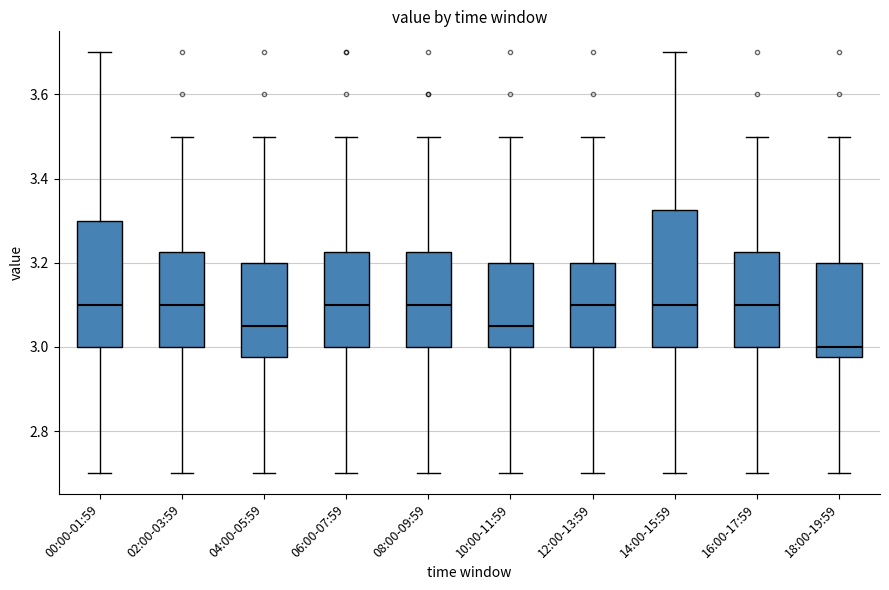

Where does the lower whisker of the box for 16:00-17:59 end on the y-axis? The values are not printed on the chart, so give them approximately, as read against the axis.

2.70